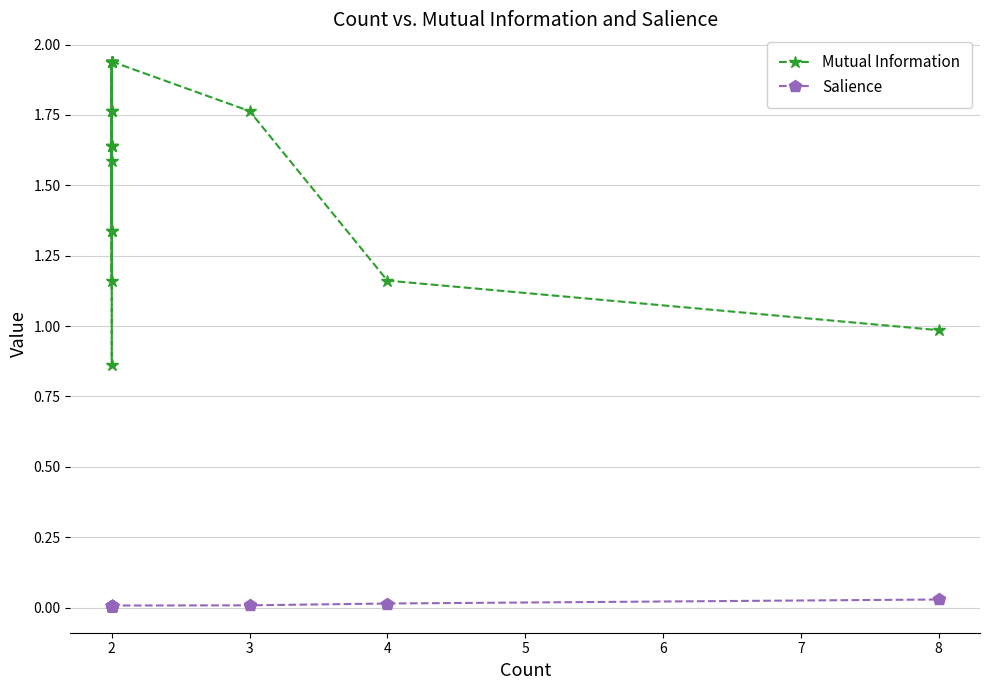

The Salience series shows 0.0 at 8. True or false?

False